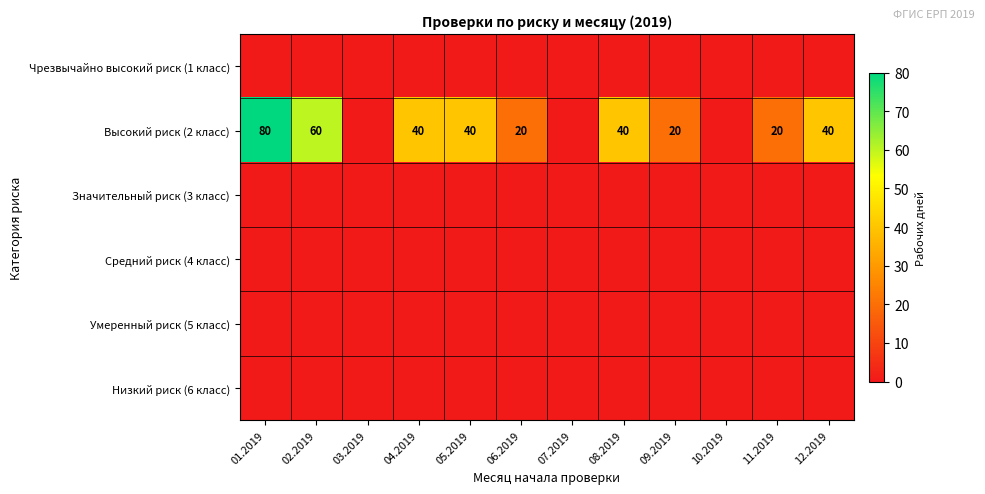

Where is Значительный риск (3 класс) nearest to the value 0?

01.2019